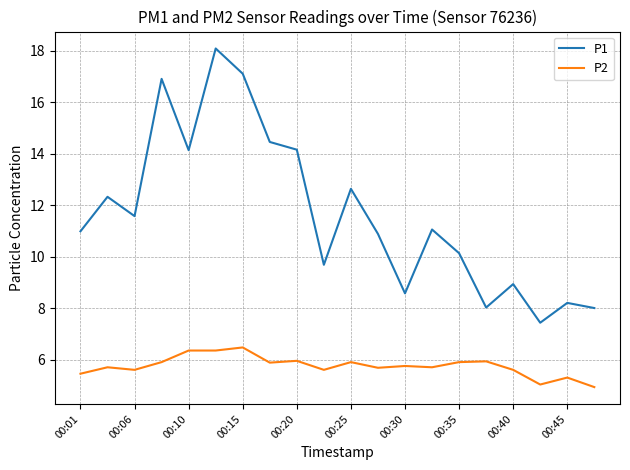

What is the difference between the maximum and minimum values in the P2 series?

1.5